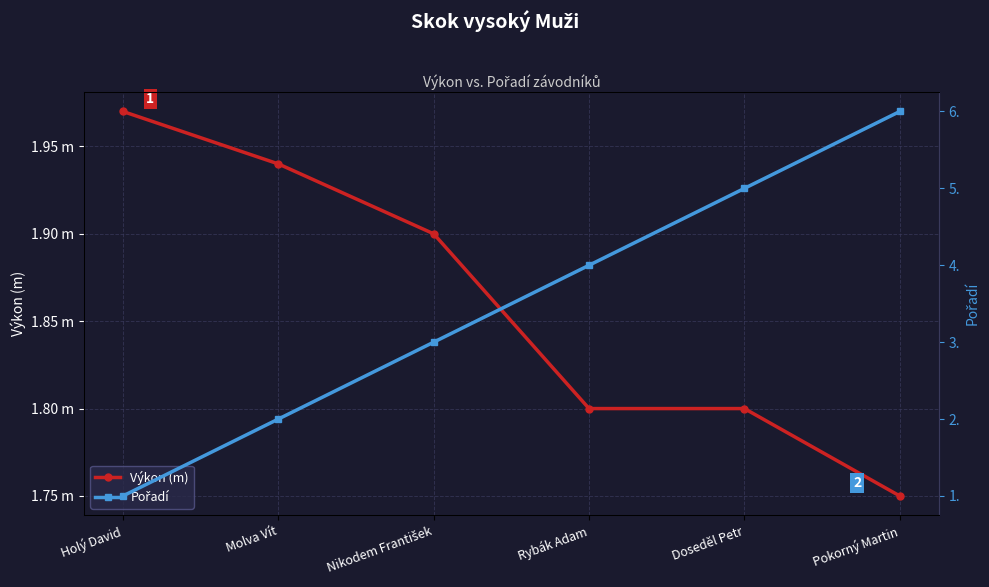

Is the value of Pořadí at Pokorný Martin greater than the value of Výkon (m) at Nikodem František?

Yes